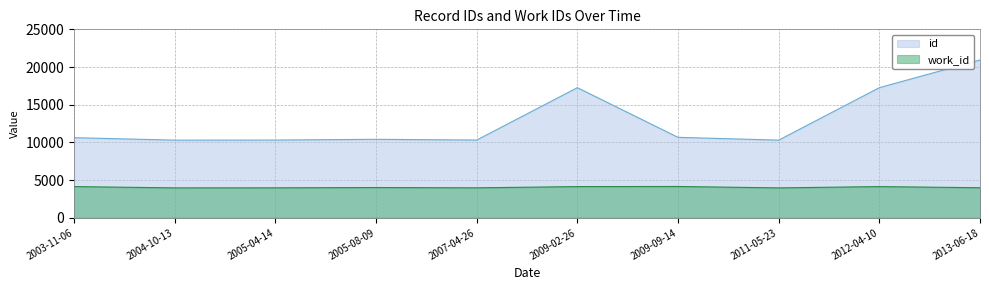

The value of id at 2013-06-18 is 31195. True or false?

False